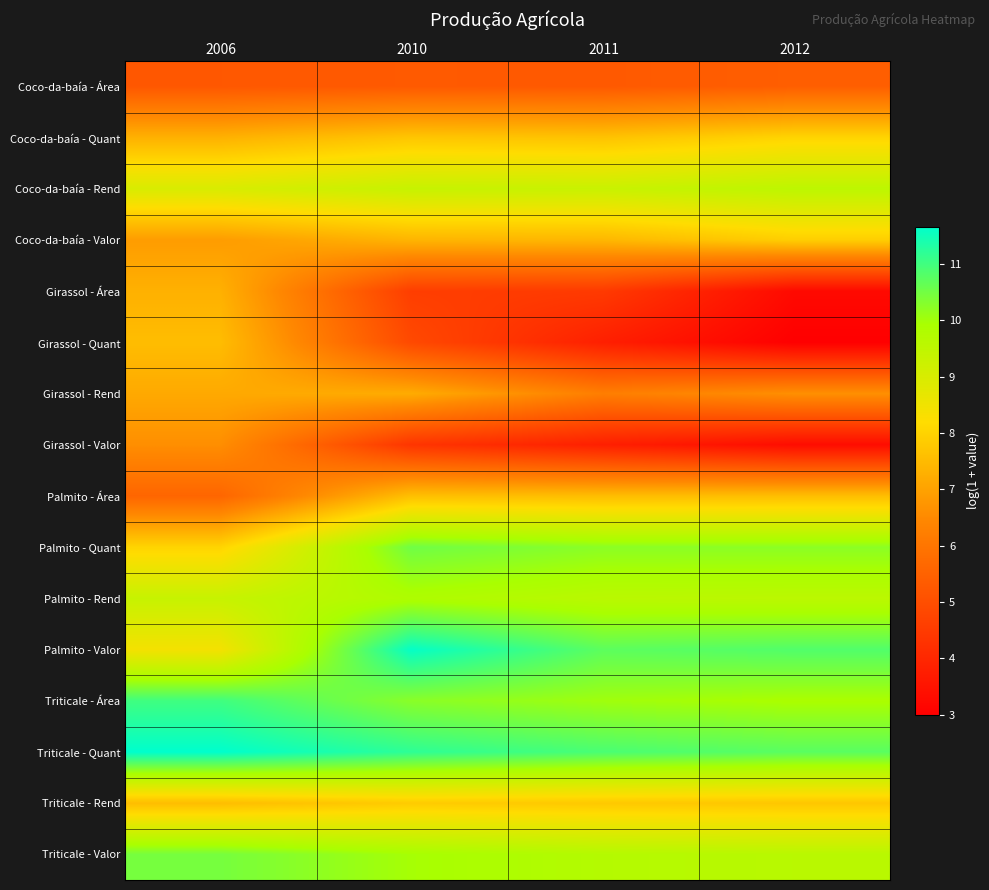

Reading left to right, what are all the values shown in this chart?

Coco-da-baía - Área: 2006=5.2	2010=5.3	2011=5.3	2012=5.4
Coco-da-baía - Quant: 2006=7.3	2010=7.7	2011=7.7	2012=8.0
Coco-da-baía - Rend: 2006=9.0	2010=9.3	2011=9.3	2012=9.5
Coco-da-baía - Valor: 2006=6.9	2010=7.4	2011=7.4	2012=7.9
Girassol - Área: 2006=7.3	2010=4.6	2011=4.5	2012=3.3
Girassol - Quant: 2006=7.5	2010=4.9	2011=3.8	2012=3.0
Girassol - Rend: 2006=7.1	2010=7.2	2011=6.2	2012=6.6
Girassol - Valor: 2006=6.6	2010=4.4	2011=3.8	2012=3.3
Palmito - Área: 2006=5.6	2010=7.6	2011=7.6	2012=7.6
Palmito - Quant: 2006=8.0	2010=10.5	2011=10.2	2012=10.2
Palmito - Rend: 2006=9.3	2010=9.8	2011=9.6	2012=9.6
Palmito - Valor: 2006=8.4	2010=11.6	2011=10.7	2012=10.8
Triticale - Área: 2006=11.0	2010=10.3	2011=10.0	2012=9.9
Triticale - Quant: 2006=11.7	2010=11.2	2011=10.9	2012=10.7
Triticale - Rend: 2006=7.6	2010=7.8	2011=7.8	2012=7.7
Triticale - Valor: 2006=10.5	2010=10.0	2011=9.7	2012=9.6